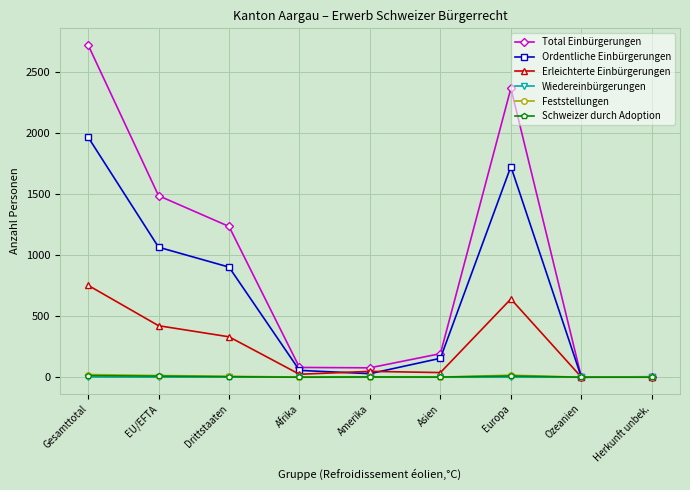

What is the total value across all series at Drittstaaten?

2482